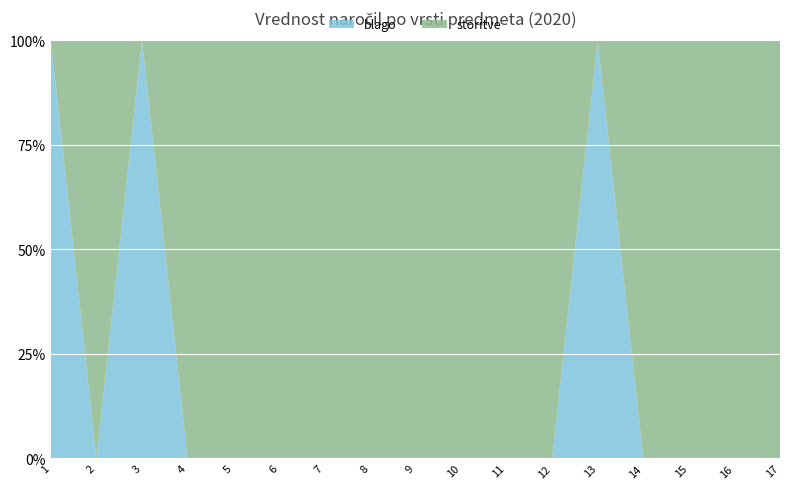

Reading right to left, list all the values displayed in this chart.

blago: 0.0	0.0	0.0	0.0	38630.0	0.0	0.0	0.0	0.0	0.0	0.0	0.0	0.0	0.0	12127.5	0.0	11000.0
storitve: 145524.0	91000.2	39940.0	39111.4	0.0	25577.9	19420.9	19244.0	19098.4	15442.6	15320.0	13646.0	13463.1	12588.0	0.0	12107.7	0.0